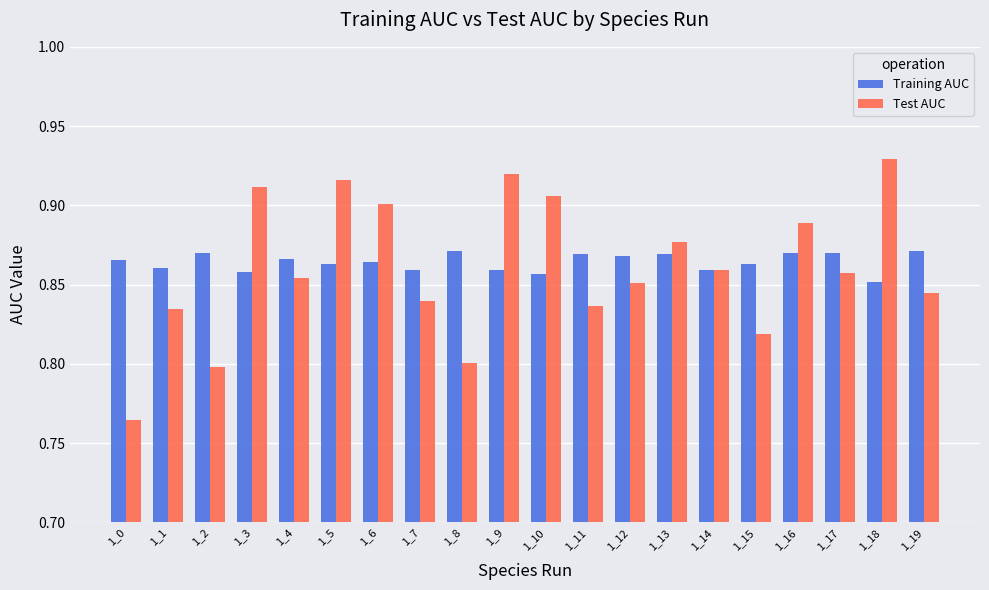

Is it true that Training AUC equals 0.6 at 1_5?

False